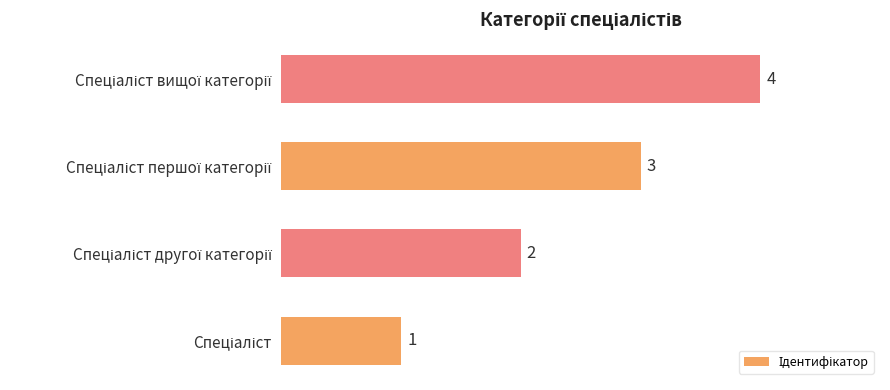

Count the values in the range 2 to 4.

3